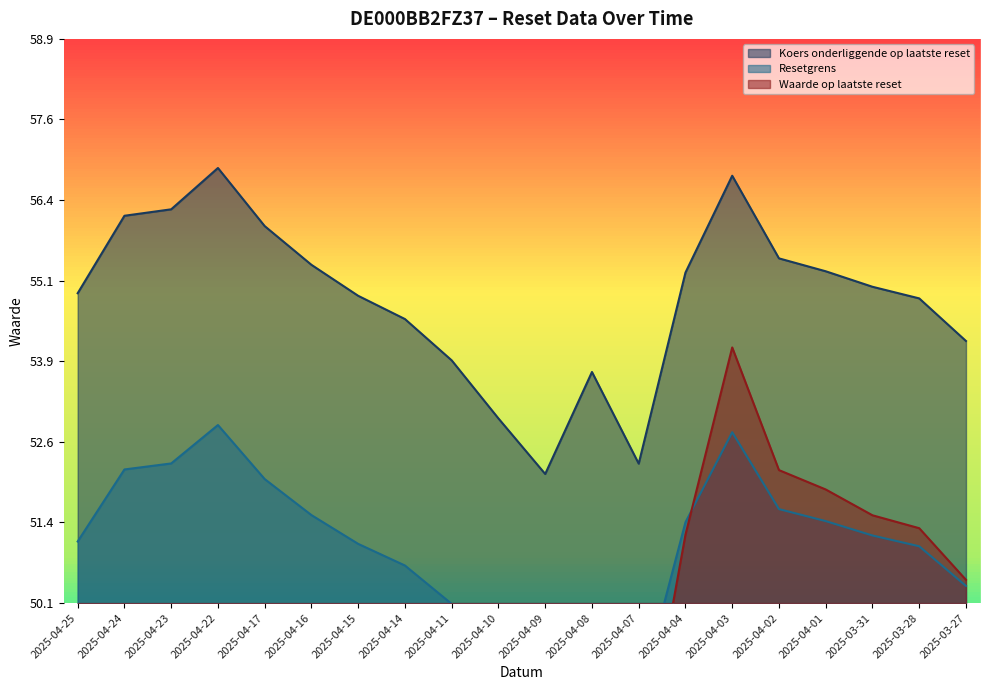

What are all the series names shown in the legend?

Waarde op laatste reset, Resetgrens, Koers onderliggende op laatste reset